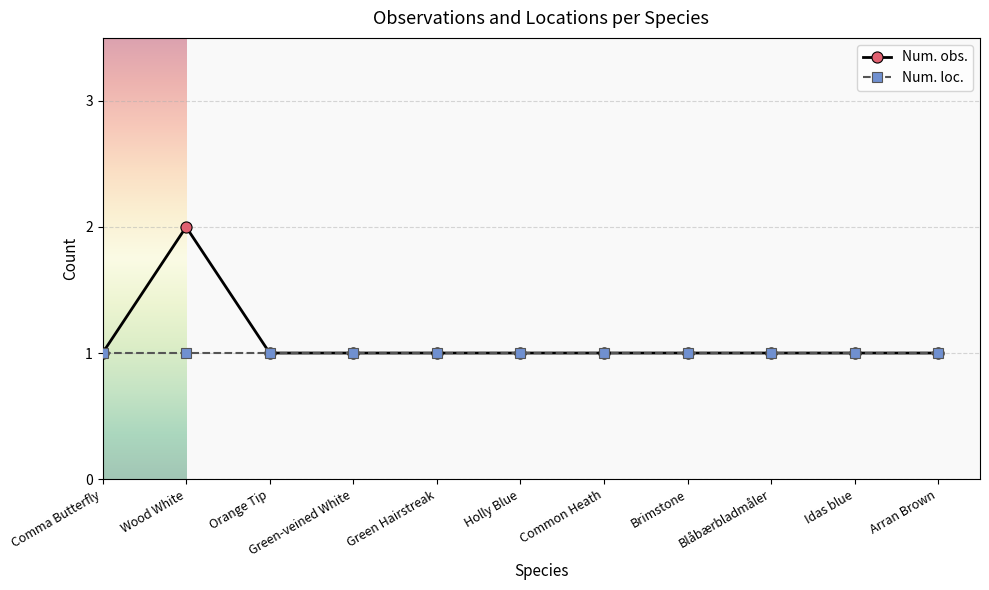

What is the value of the Num. obs. point at the 6th from the left?

1